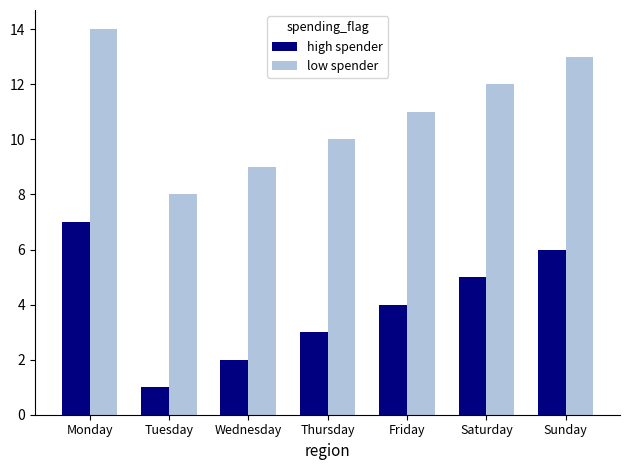

At how many categories does at least one series exceed 2?

7